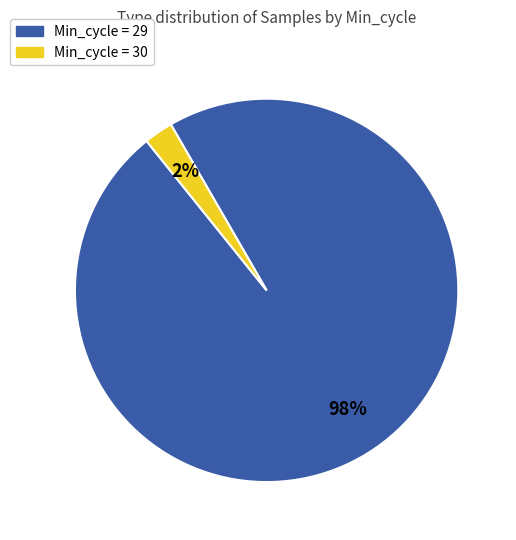

Is there a majority slice in this chart?

Yes